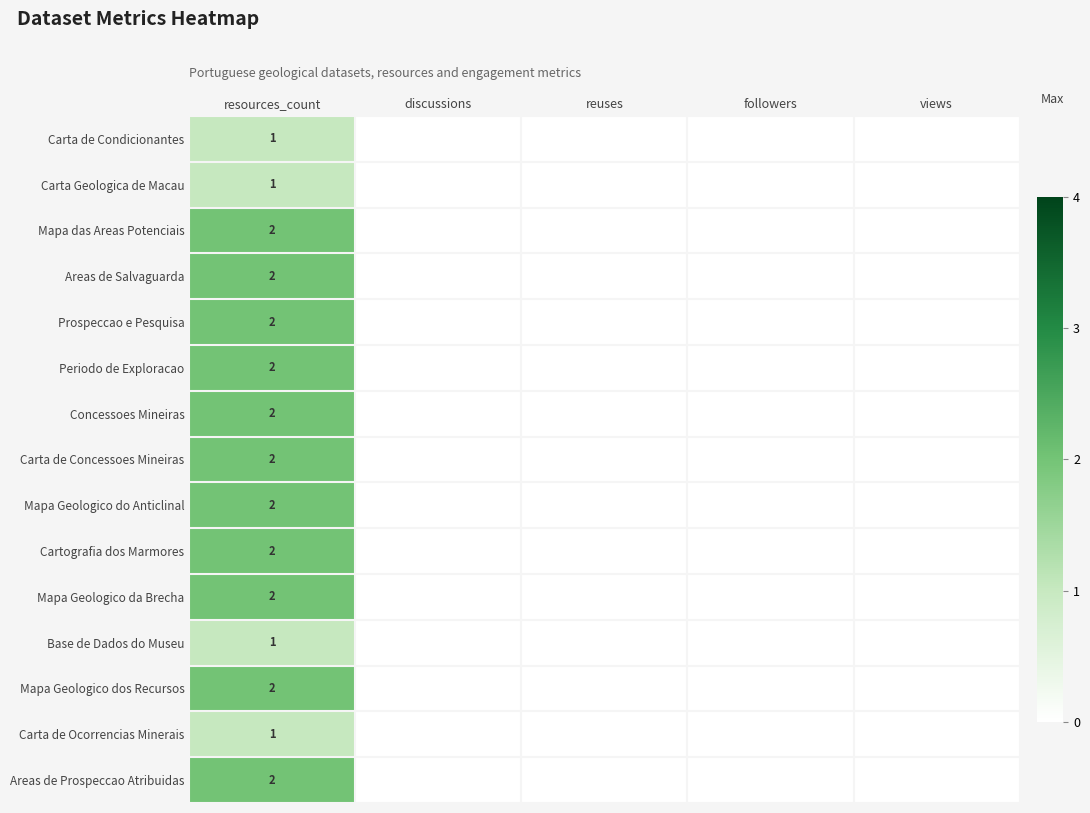

How many data points in Mapa das Areas Potenciais are above 0?

1